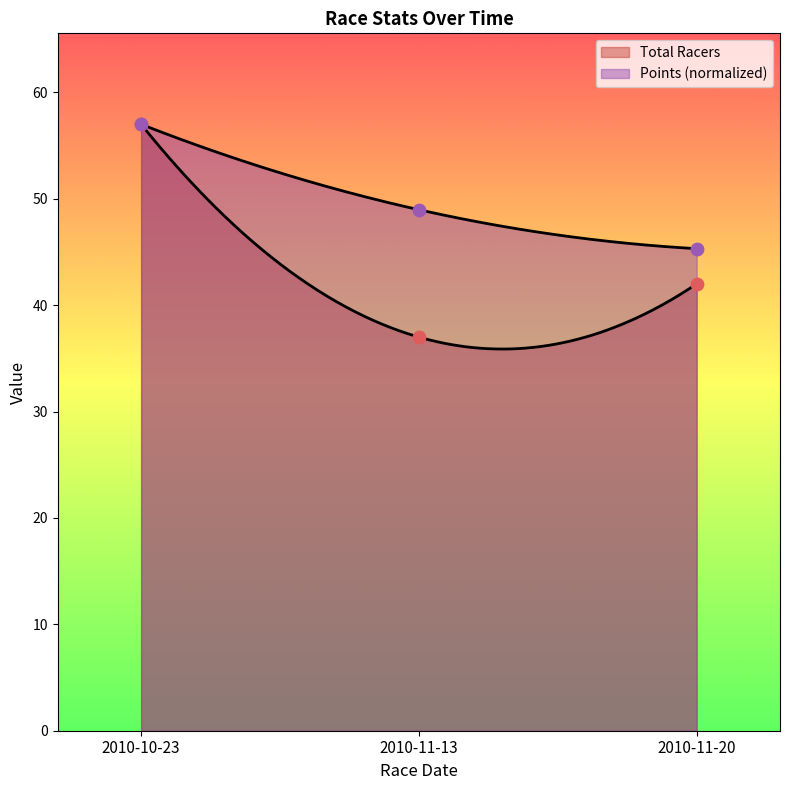

At how many categories does at least one series exceed 54?

1